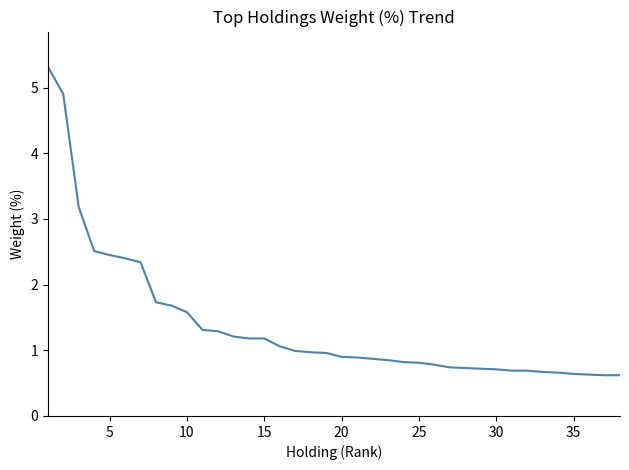

What is the difference between the maximum and minimum values?

4.7